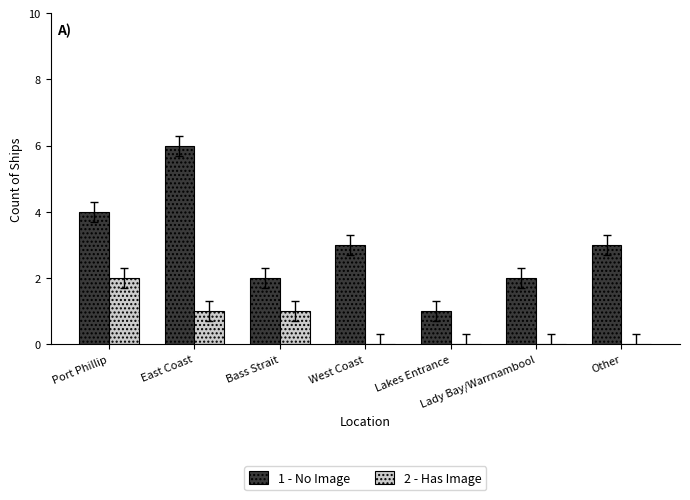

Reading right to left, what are all the values shown in this chart?

1 - No Image: Other=3	Lady Bay/Warrnambool=2	Lakes Entrance=1	West Coast=3	Bass Strait=2	East Coast=6	Port Phillip=4
2 - Has Image: Other=0	Lady Bay/Warrnambool=0	Lakes Entrance=0	West Coast=0	Bass Strait=1	East Coast=1	Port Phillip=2